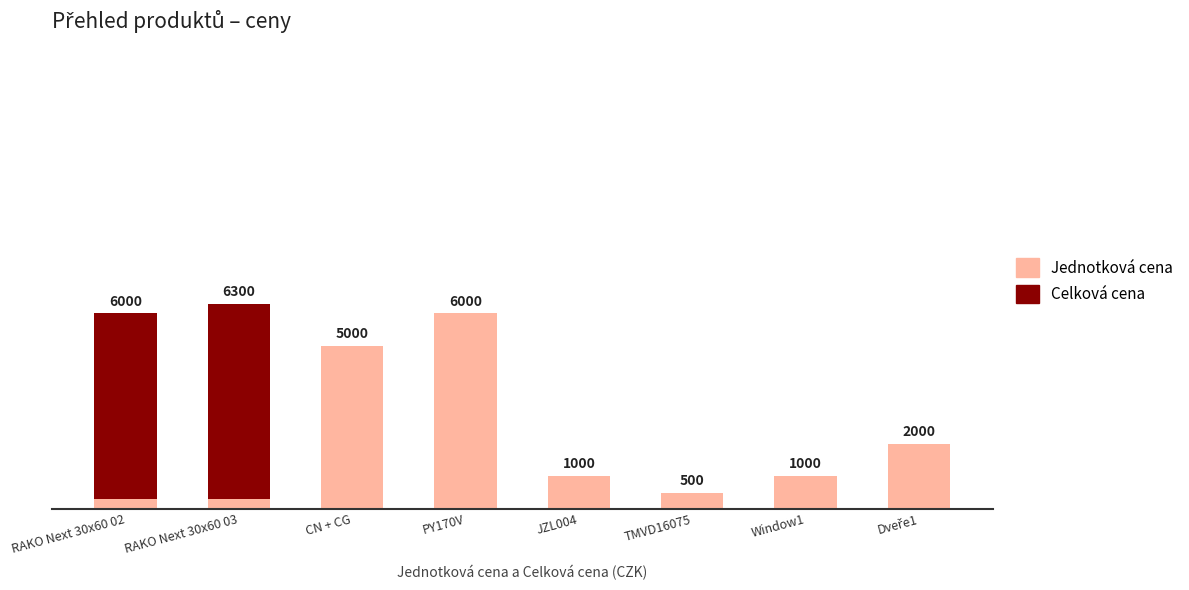

At which label does Jednotková cena reach its peak?

PY170V